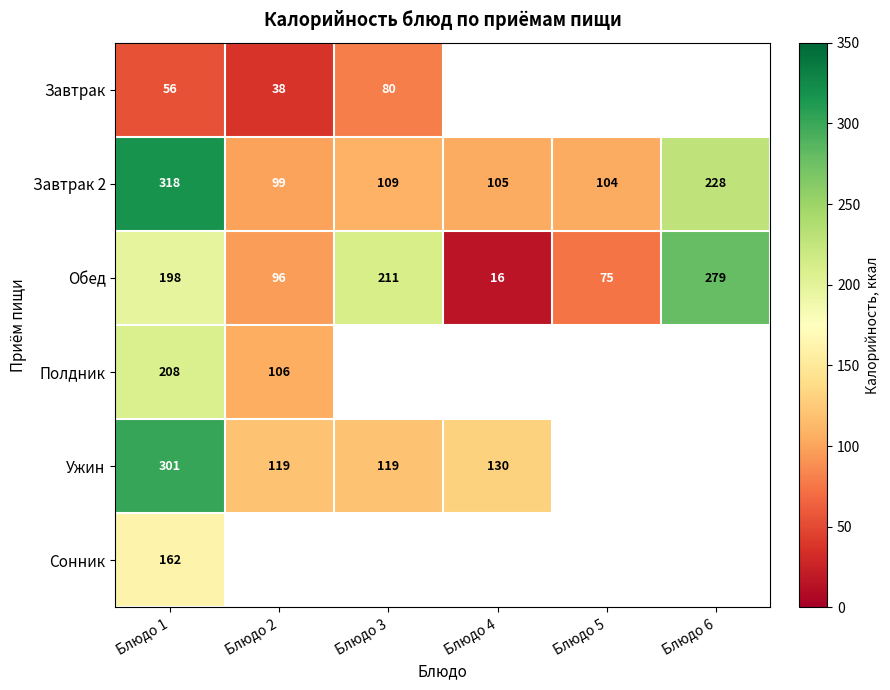

Which has a higher value, Блюдо 2 or Блюдо 3?

Блюдо 3